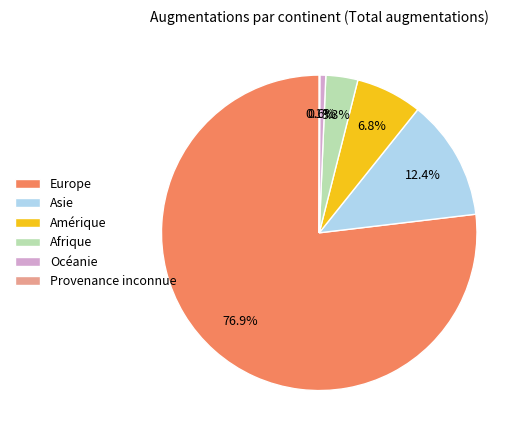

Which slice is the largest?

Europe